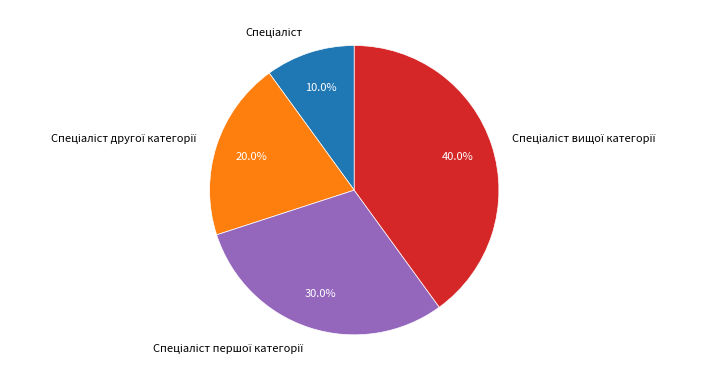

Count the number of slices in the pie.

4